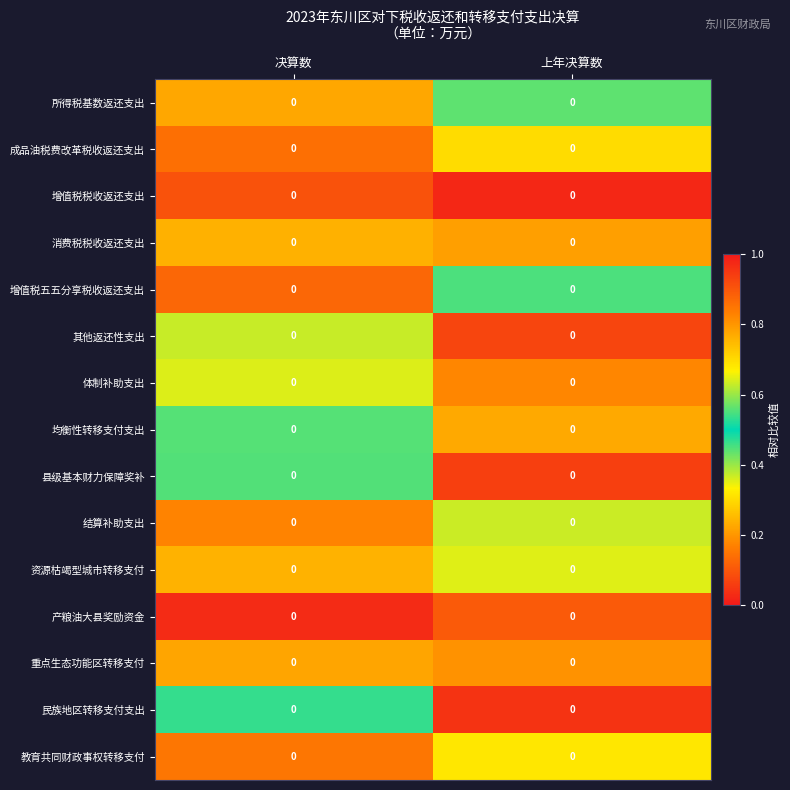

At which category does the chart reach its peak across all series?

上年决算数